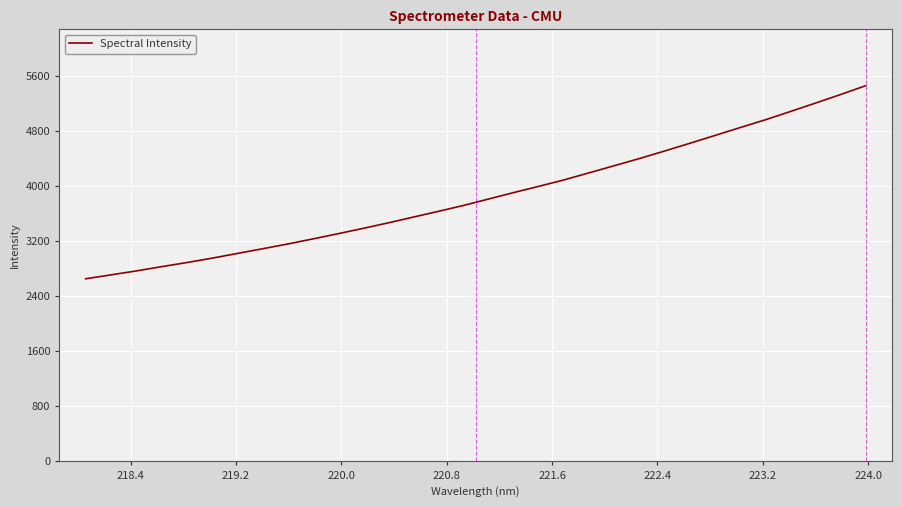

What is the difference between the maximum and minimum values?

2804.0